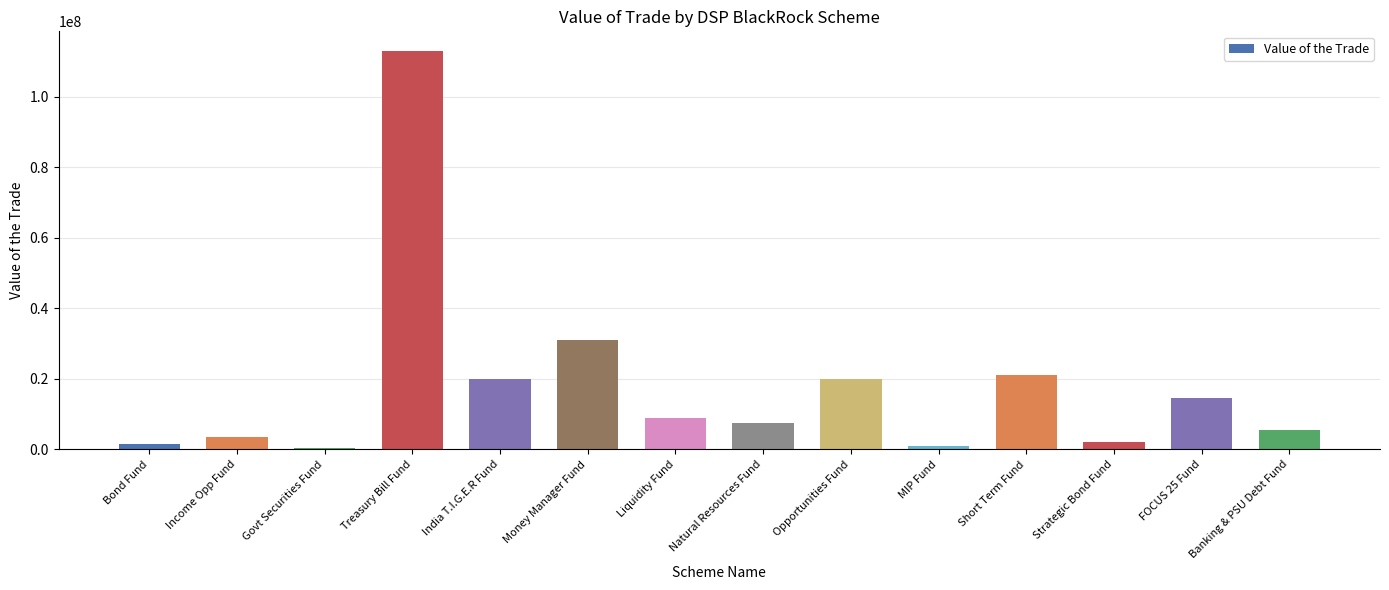

Is it true that the value at Treasury Bill Fund is 112956674.2?

True